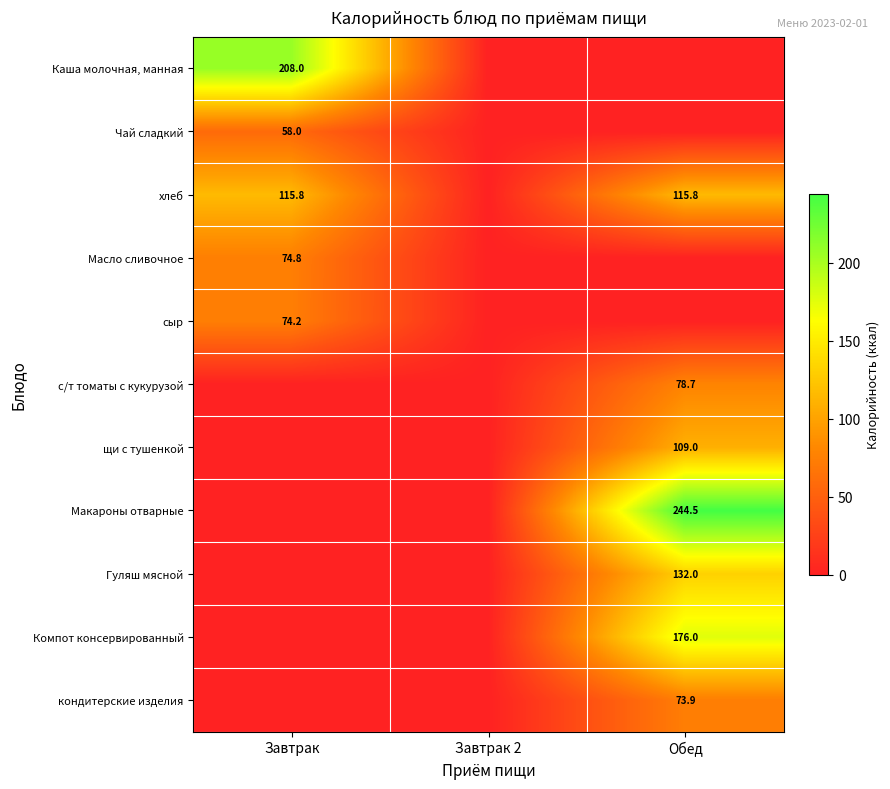

What is the total value across all series at Обед?

929.9